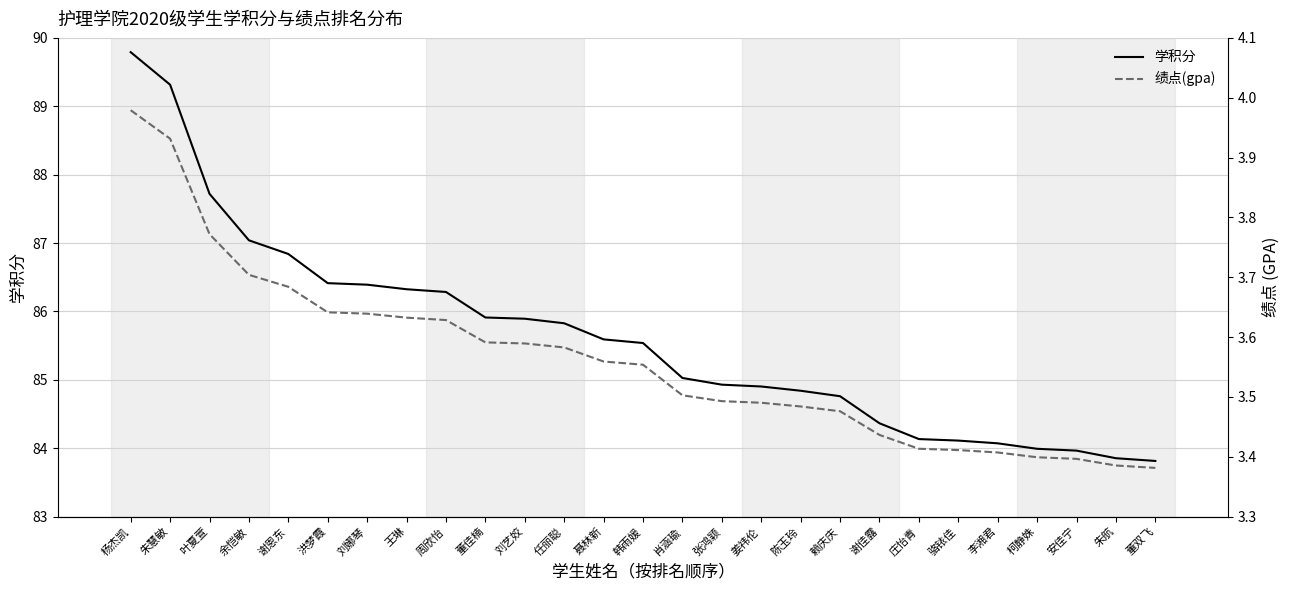

Is it true that 学积分 equals 110.6 at 安佳宁?

False